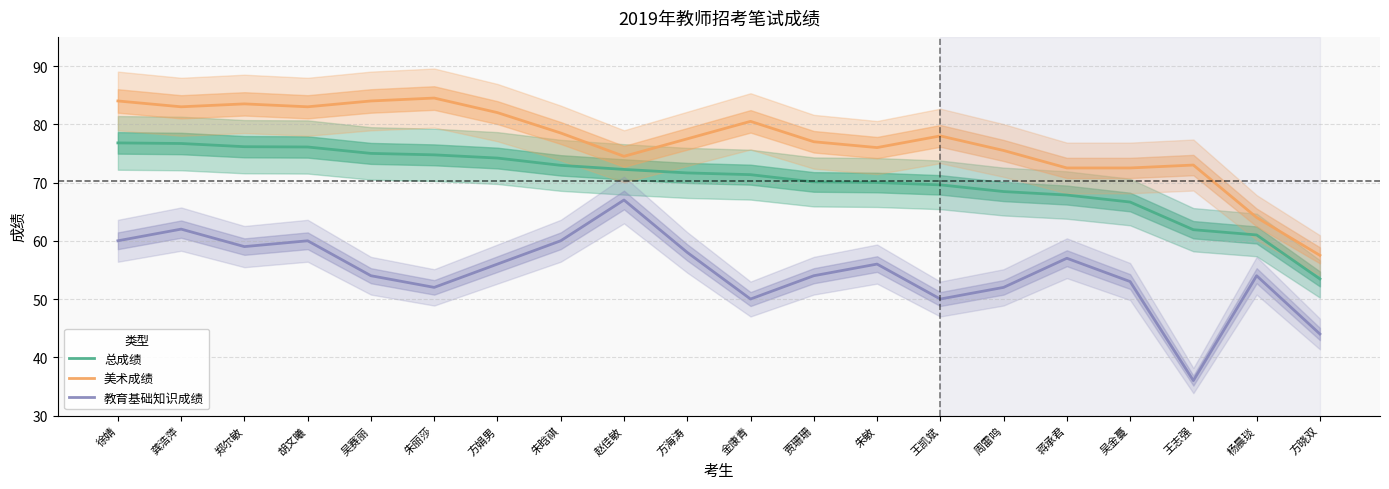

Does the chart display data point markers on the line(s)?

No